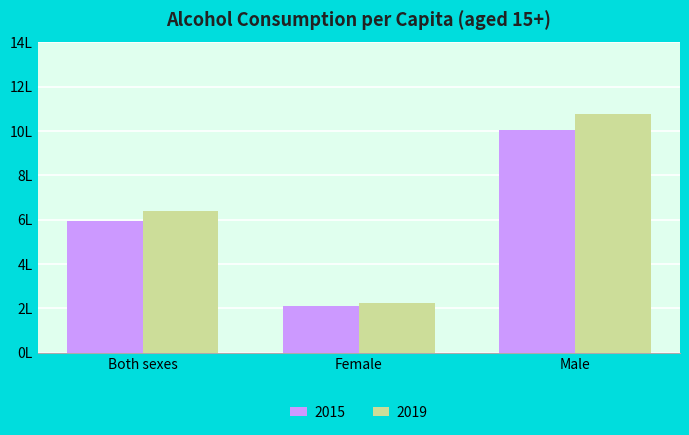

Which series has the largest total across all categories?

2019